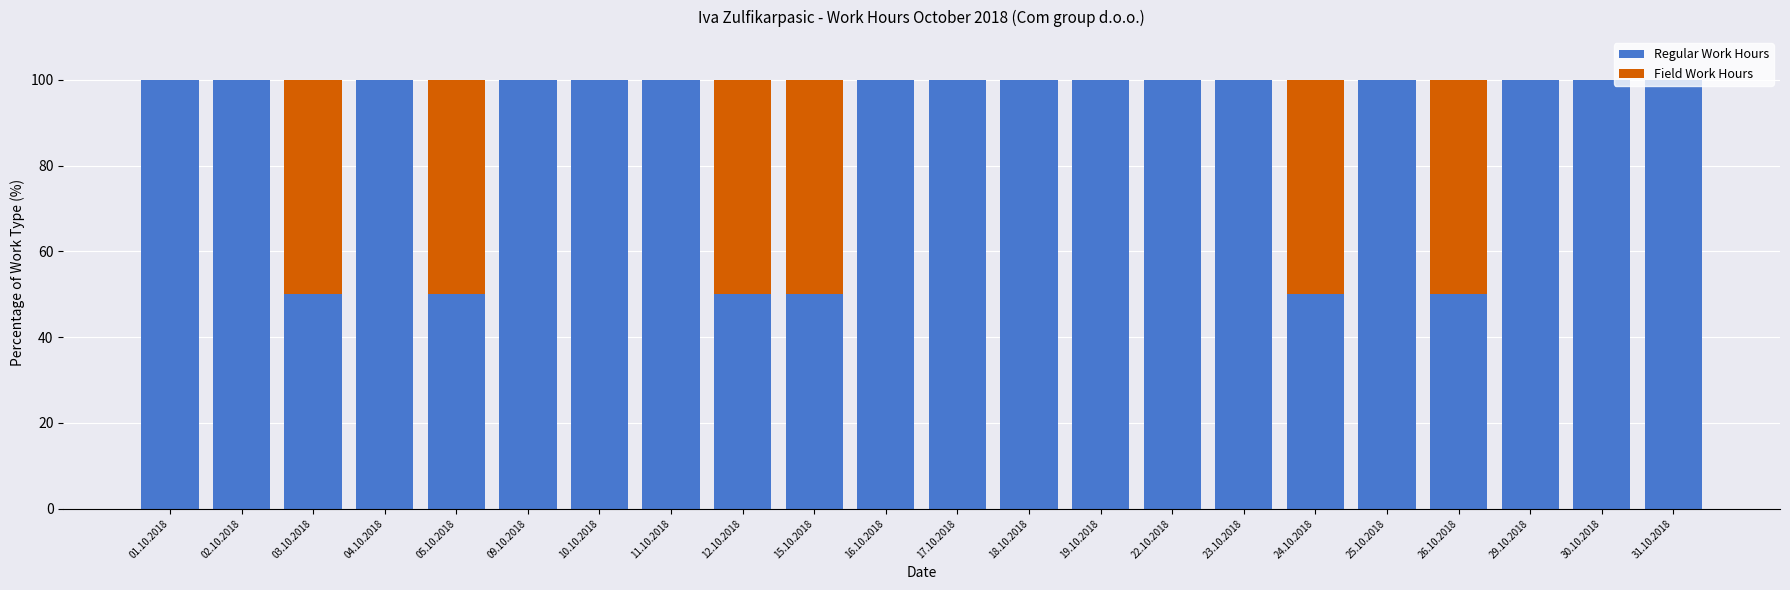

What is the total value across all series at 04.10.2018?

100